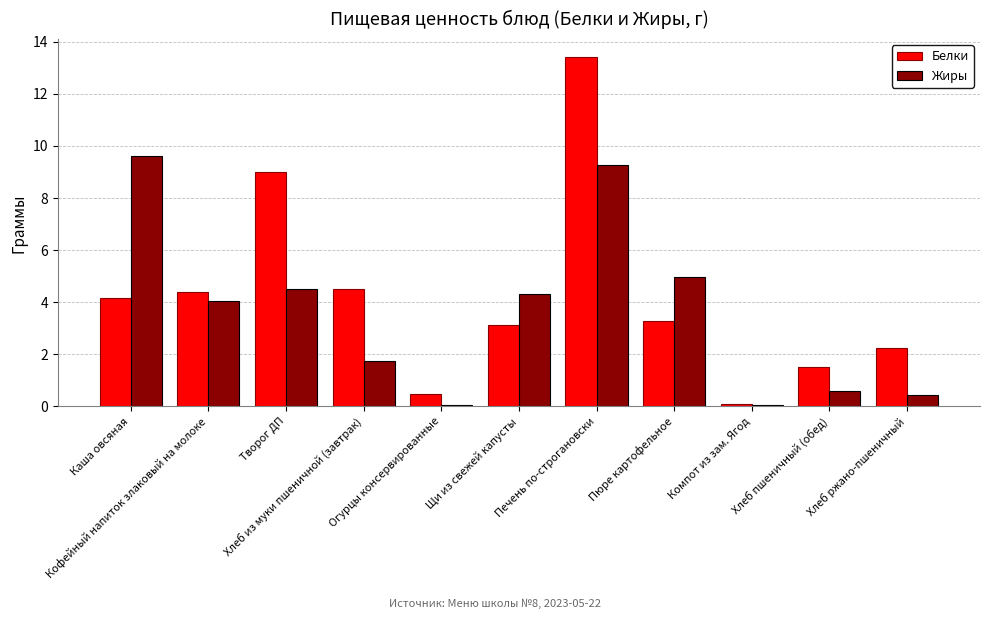

Which series has the largest total across all categories?

Белки